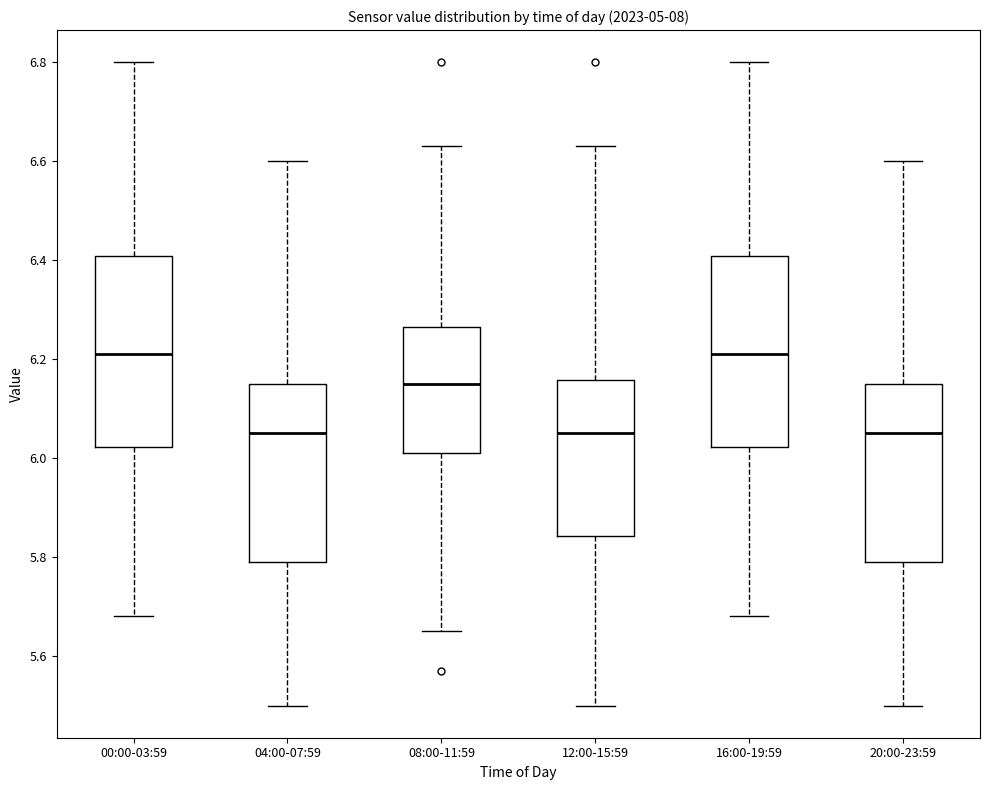

Where does the lower whisker of the box for 16:00-19:59 end on the y-axis? The values are not printed on the chart, so give them approximately, as read against the axis.

5.68